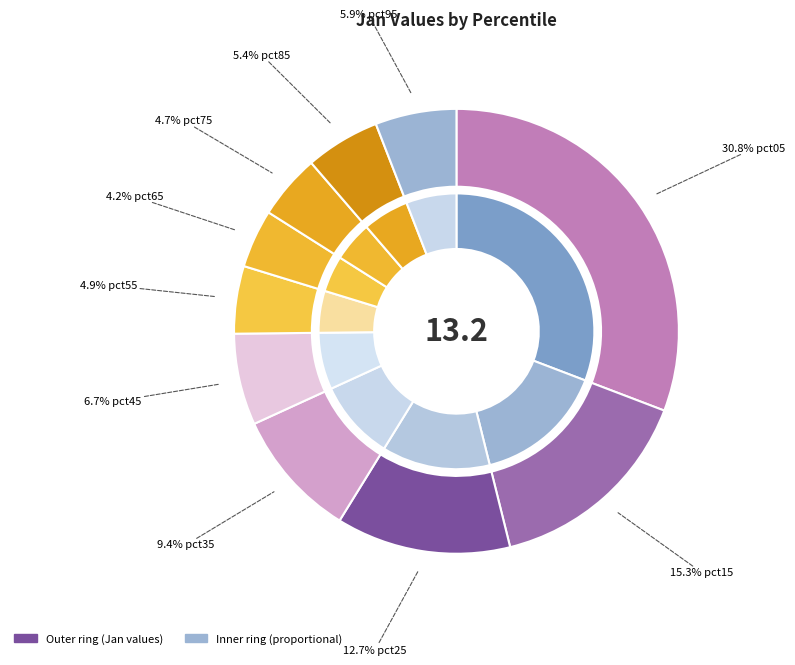

Is the sum of pct65 and pct95 greater than half?

No